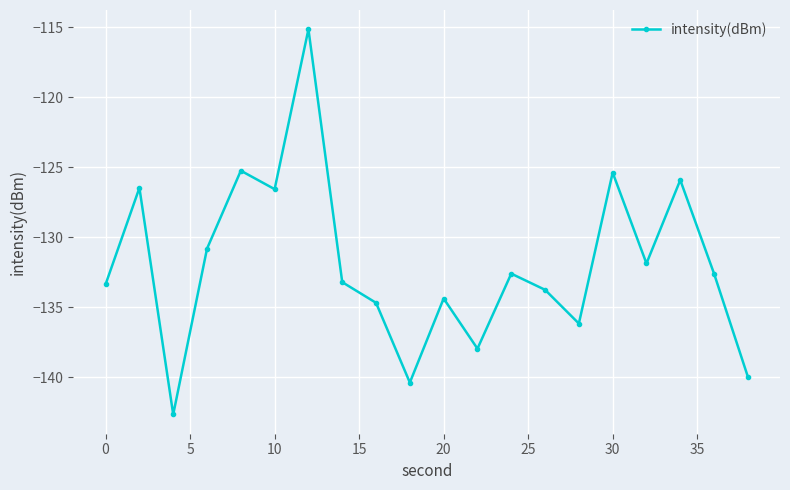

What is the sum of all values?

-2639.1